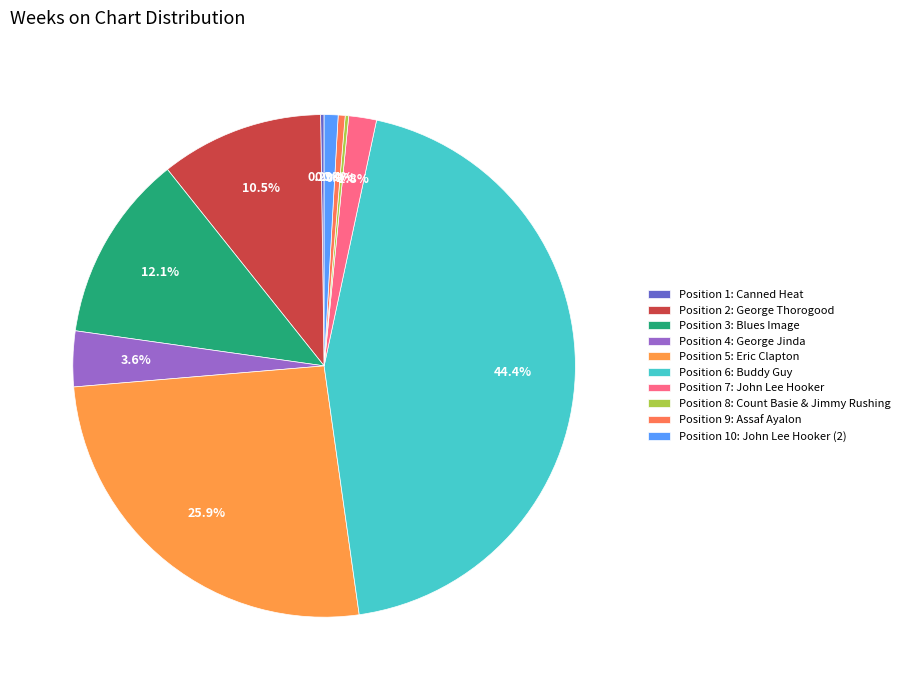

Is there a majority slice in this chart?

No